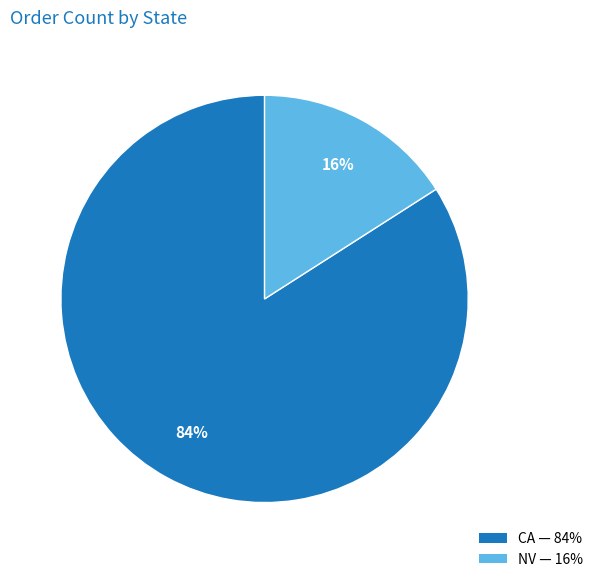

How many segments does this pie chart have?

2